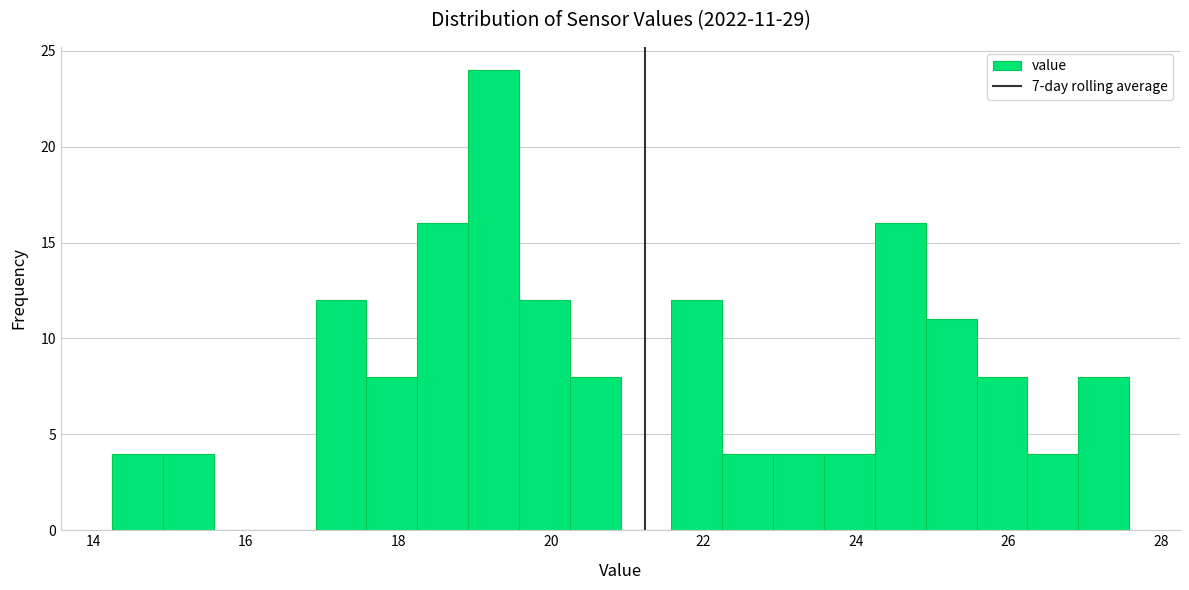

Read against the x-axis, roughly where is the centre of the tallest bar?

19.2